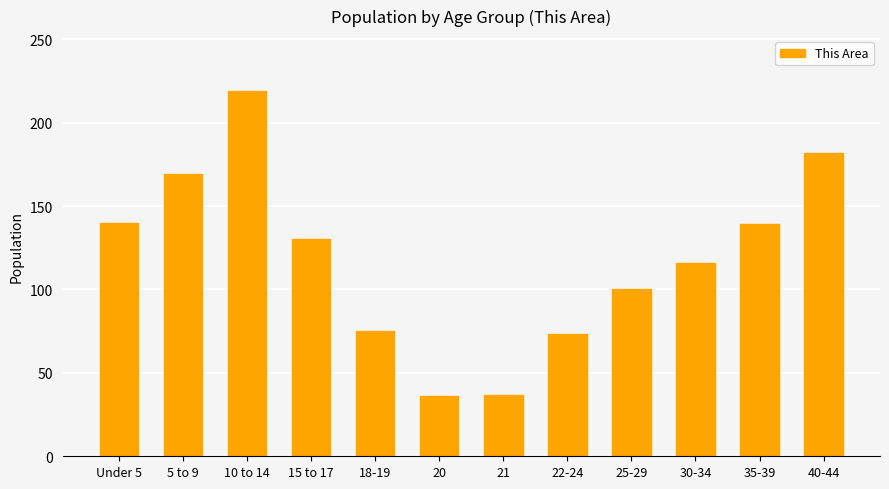

What is the value of the 3rd bar from the left?

219